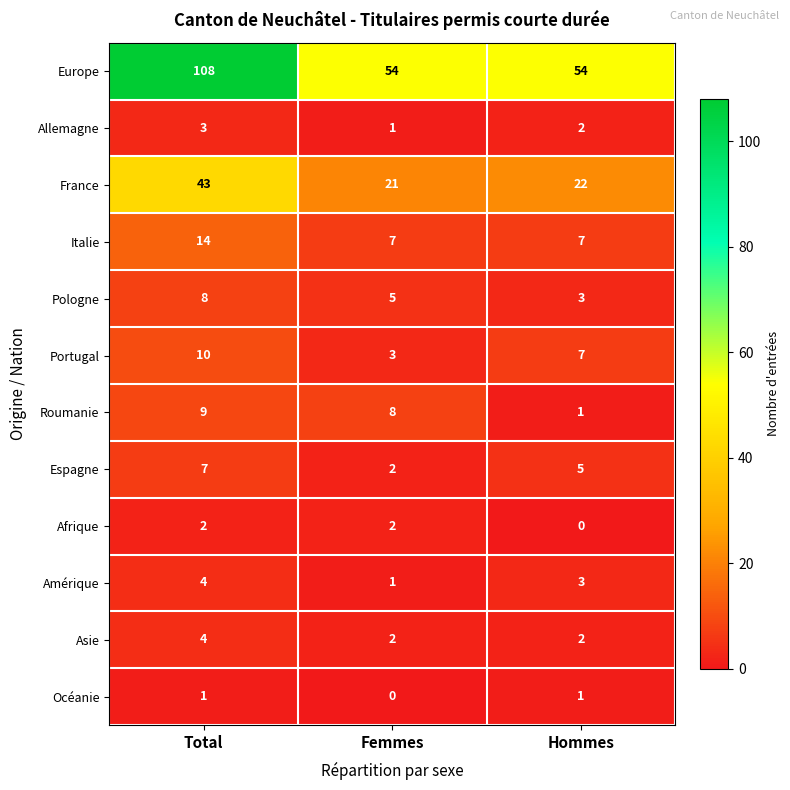

At which label does Espagne reach its peak?

Total